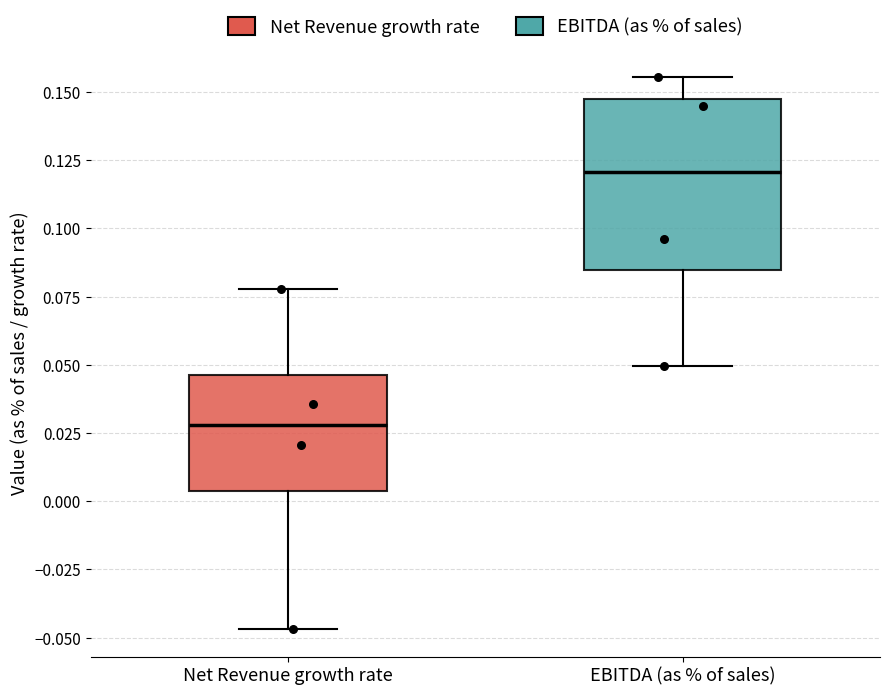

Where is the upper edge of the box for Net Revenue growth rate on the y-axis? The values are not printed on the chart, so give them approximately, as read against the axis.

0.045